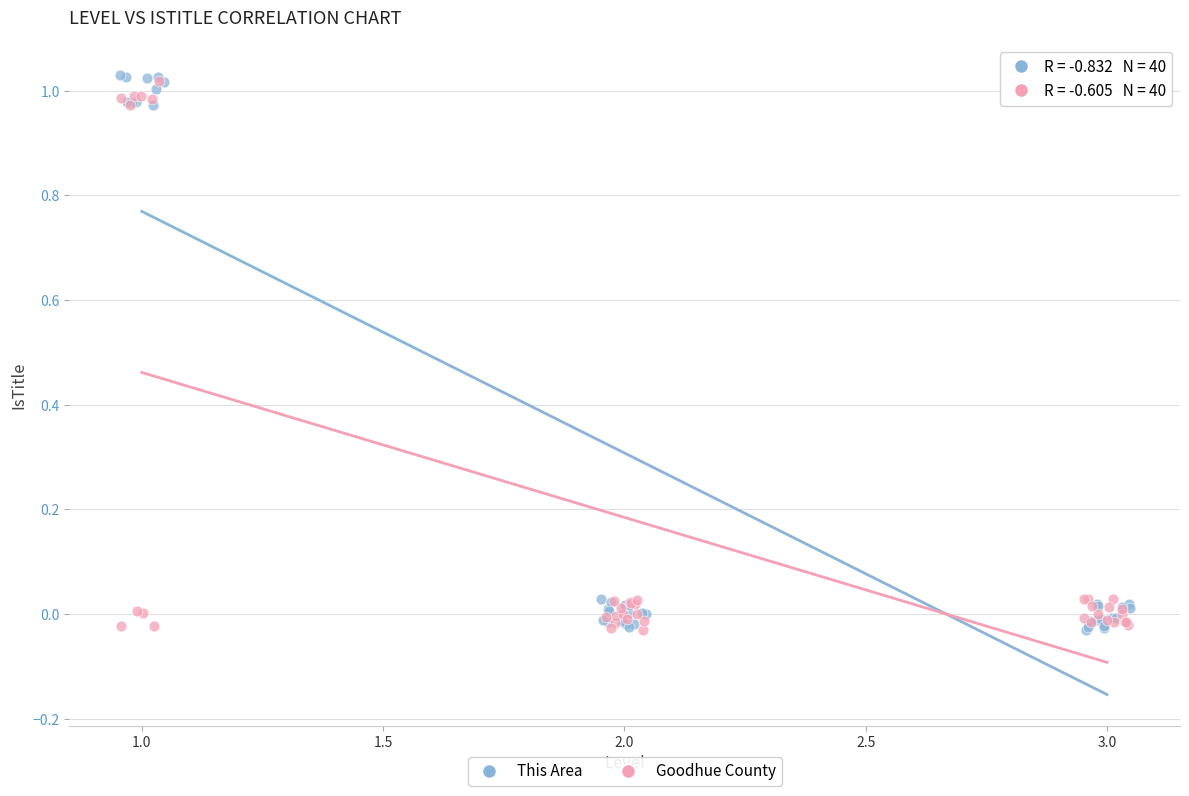

Which series has the largest Y range (max minus min)?

This Area